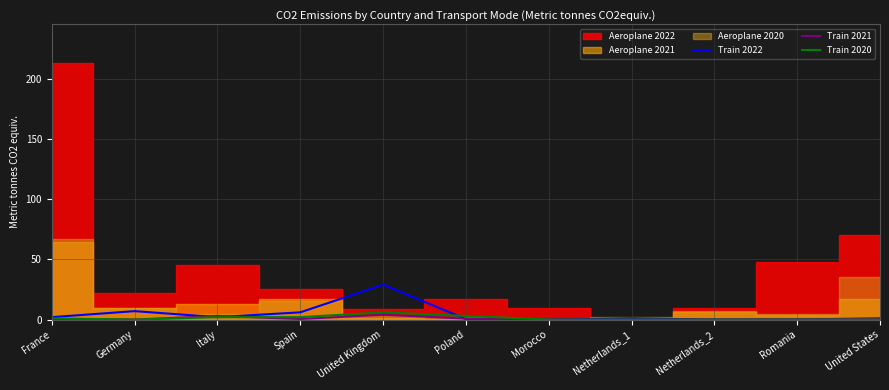

Which category has the highest value in the Train 2020 series?

United Kingdom